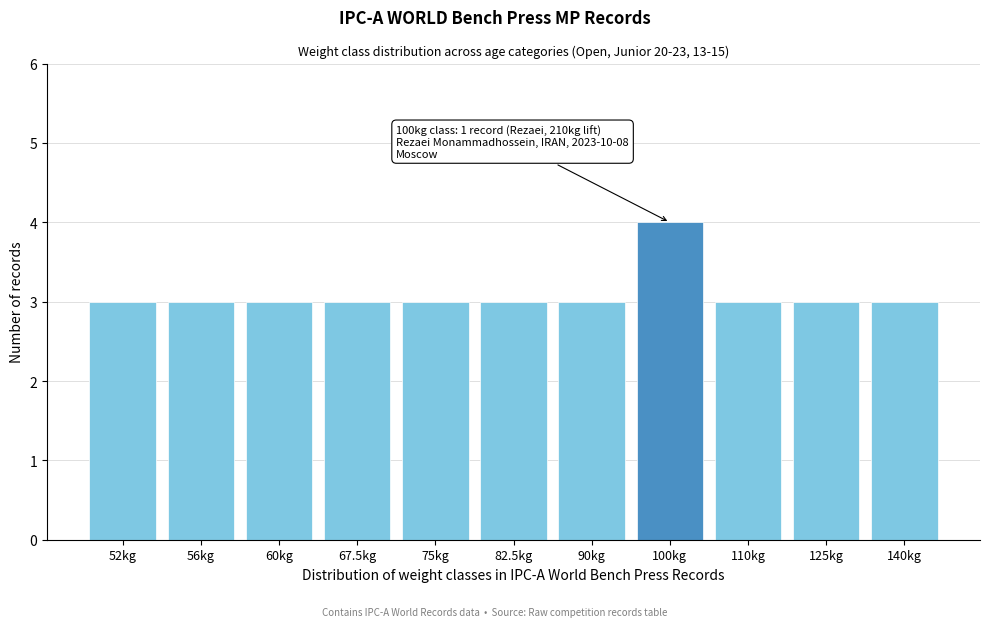

Reading right to left, list all the values displayed in this chart.

3	3	3	4	3	3	3	3	3	3	3